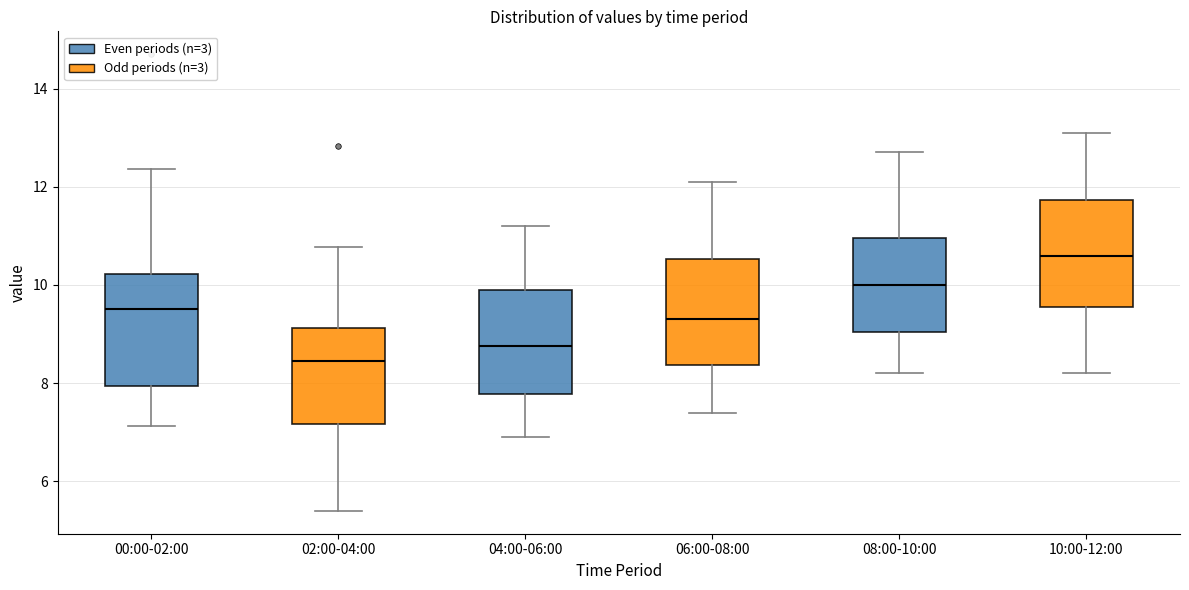

Reading left to right, transcribe this box plot: for each box, give where its median line is, the range the box spans, and where its two whiskers end, as read against the y-axis. The values are not printed on the chart, so give them approximately, as read against the axis.

00:00-02:00: median 9.6, box 8.0 to 10.2, whiskers 7.2 to 12.4
02:00-04:00: median 8.4, box 7.2 to 9.2, whiskers 5.4 to 10.8
04:00-06:00: median 8.8, box 7.8 to 10.0, whiskers 7.0 to 11.2
06:00-08:00: median 9.4, box 8.4 to 10.6, whiskers 7.4 to 12.2
08:00-10:00: median 10.0, box 9.0 to 11.0, whiskers 8.2 to 12.8
10:00-12:00: median 10.6, box 9.6 to 11.8, whiskers 8.2 to 13.2